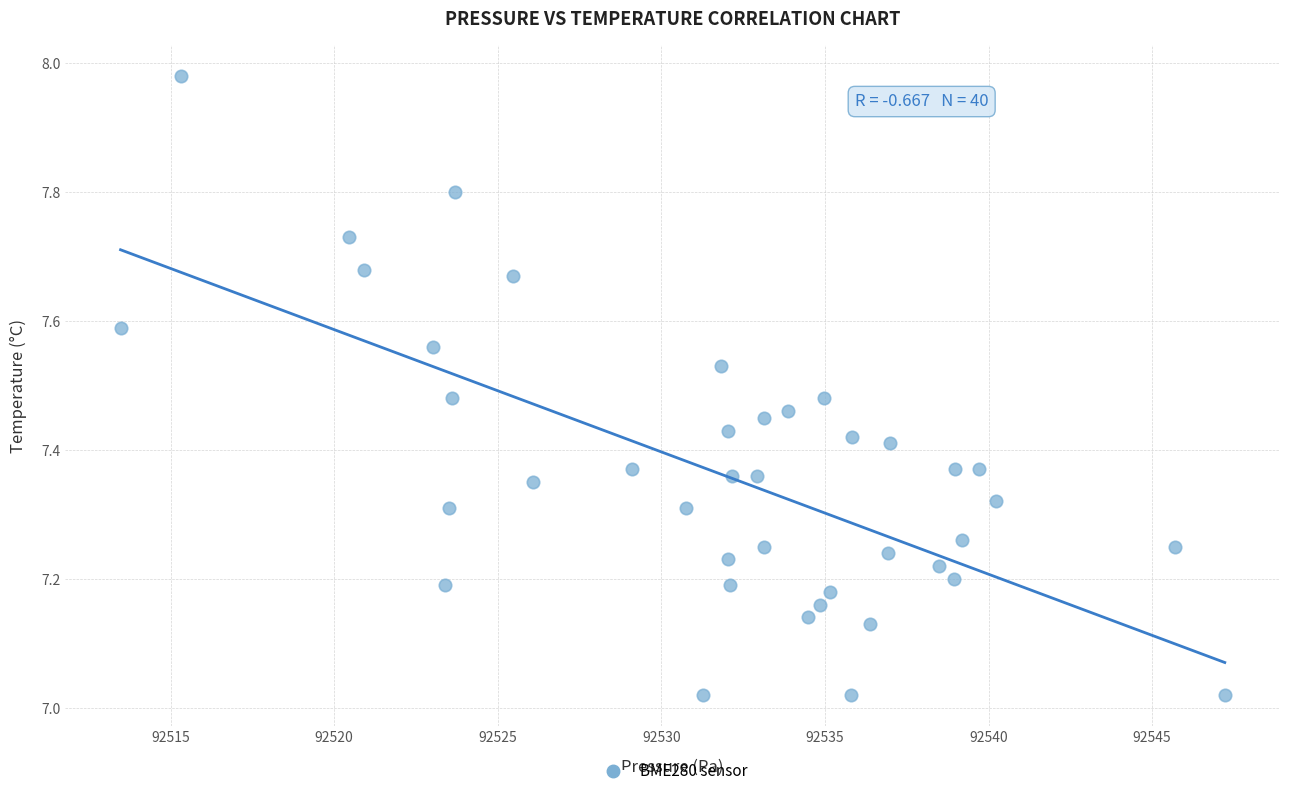

What is the range of Y values (max minus min)?

1.0